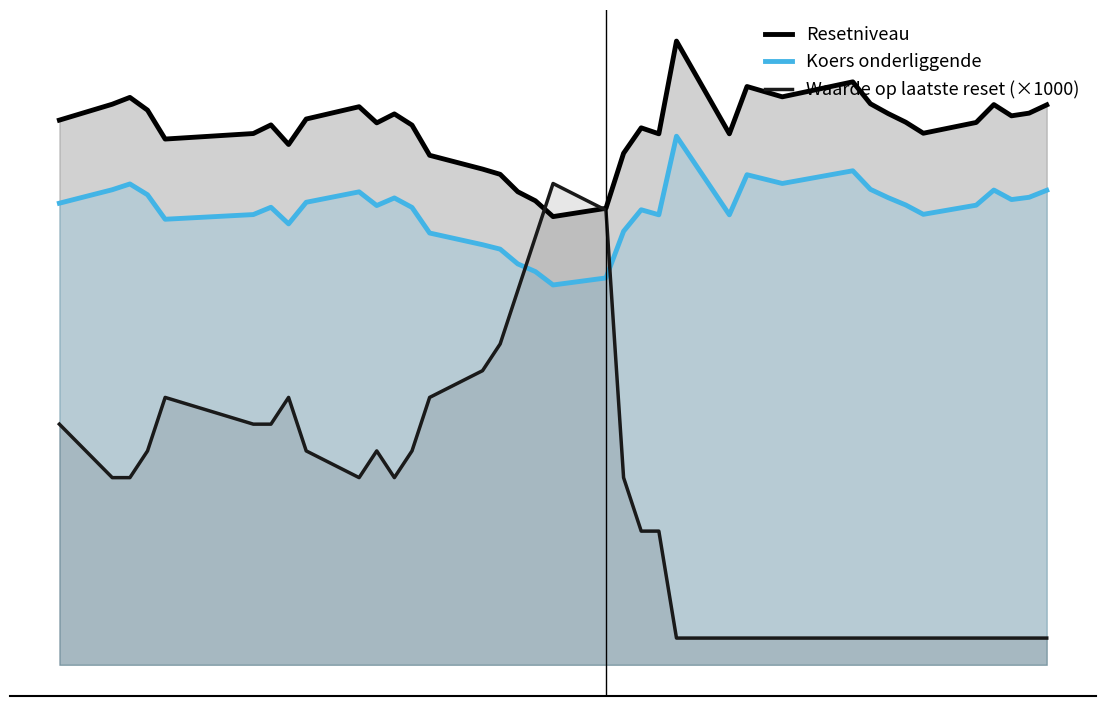

The value of Koers onderliggende at 36 is 61.7. True or false?

False